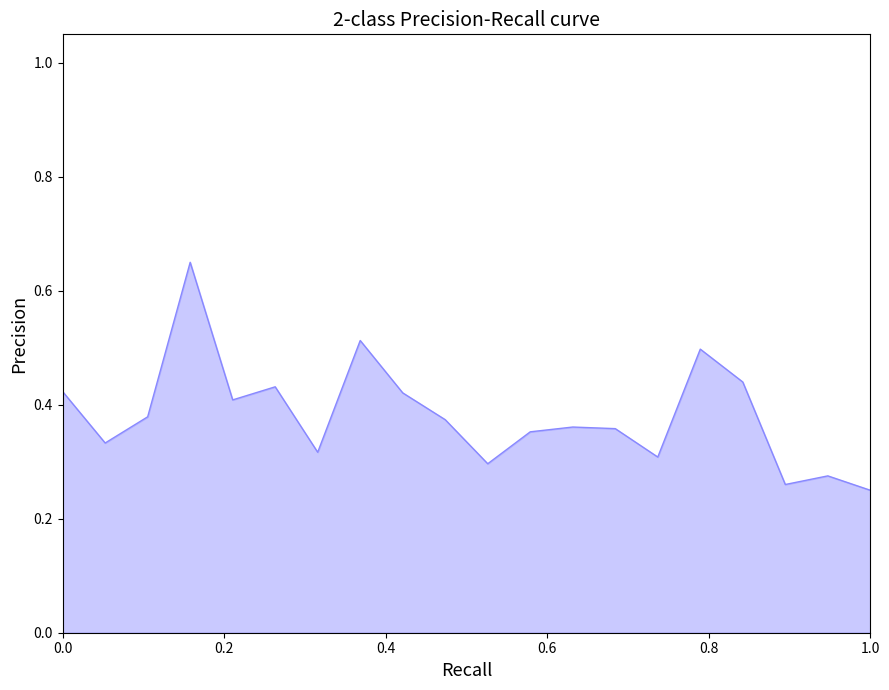

How many lines are shown in the chart?

1